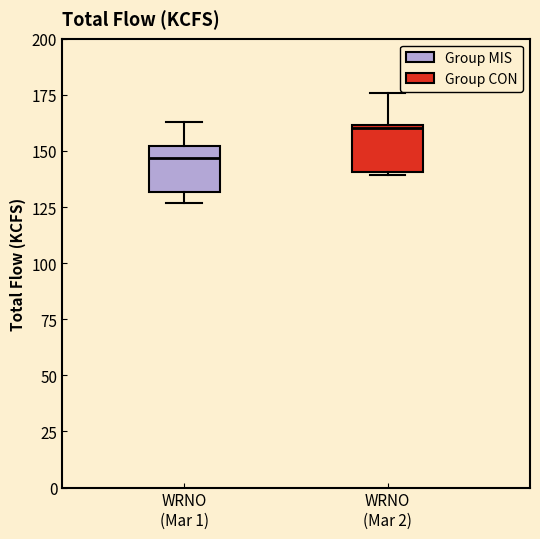

Which box's median line is the lowest?

WRNO (Mar 1)